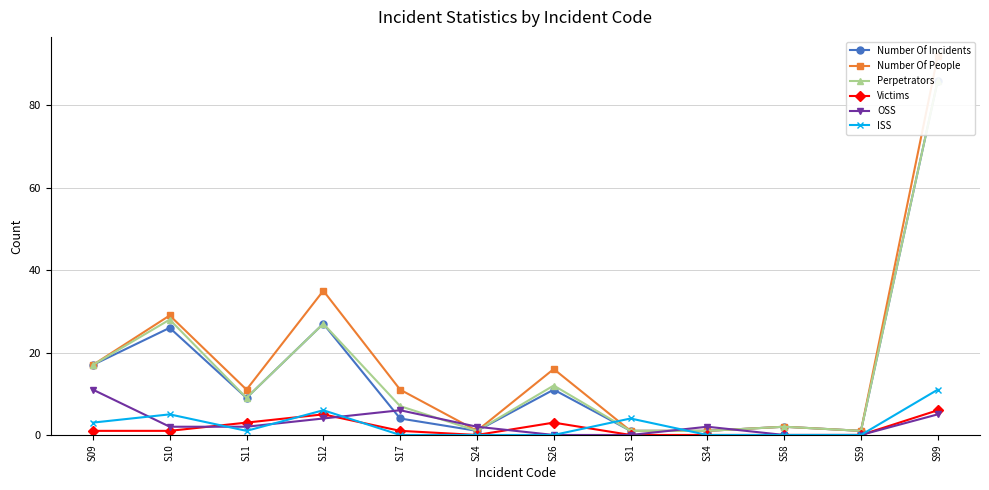

What is the difference between the highest and lowest values at S99?

87